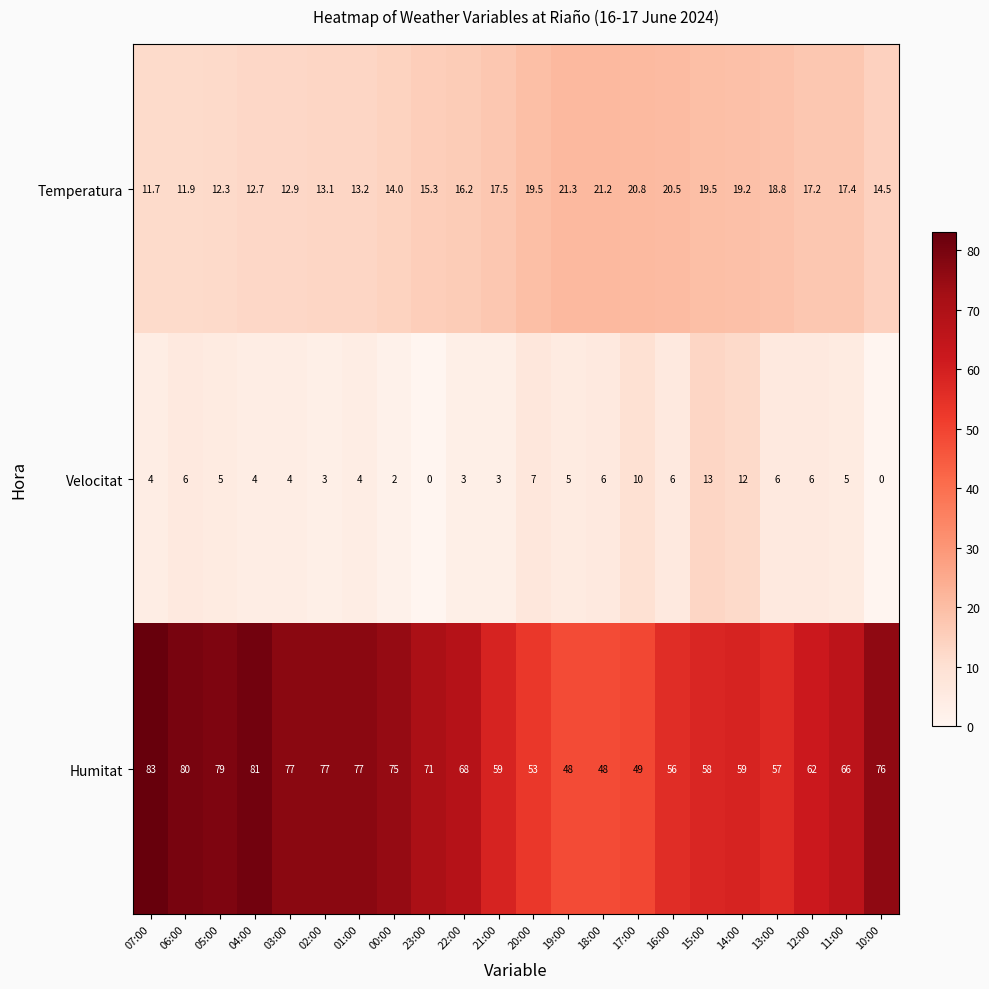

Which series has the largest total across all categories?

Humitat